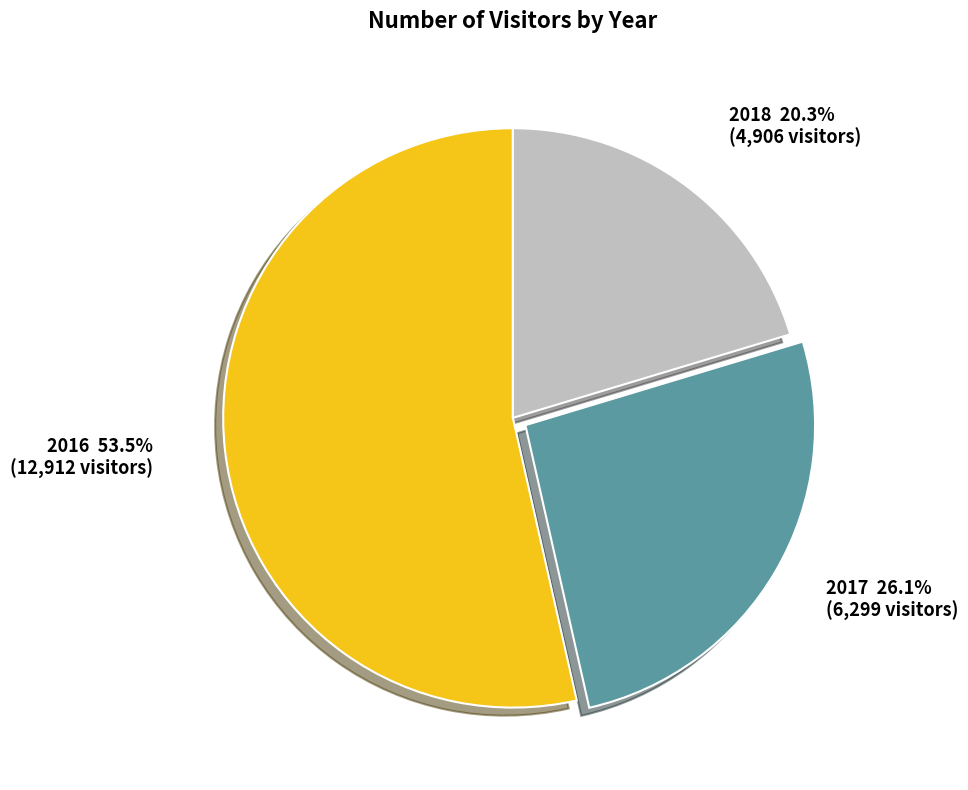

What is the majority slice?

2016